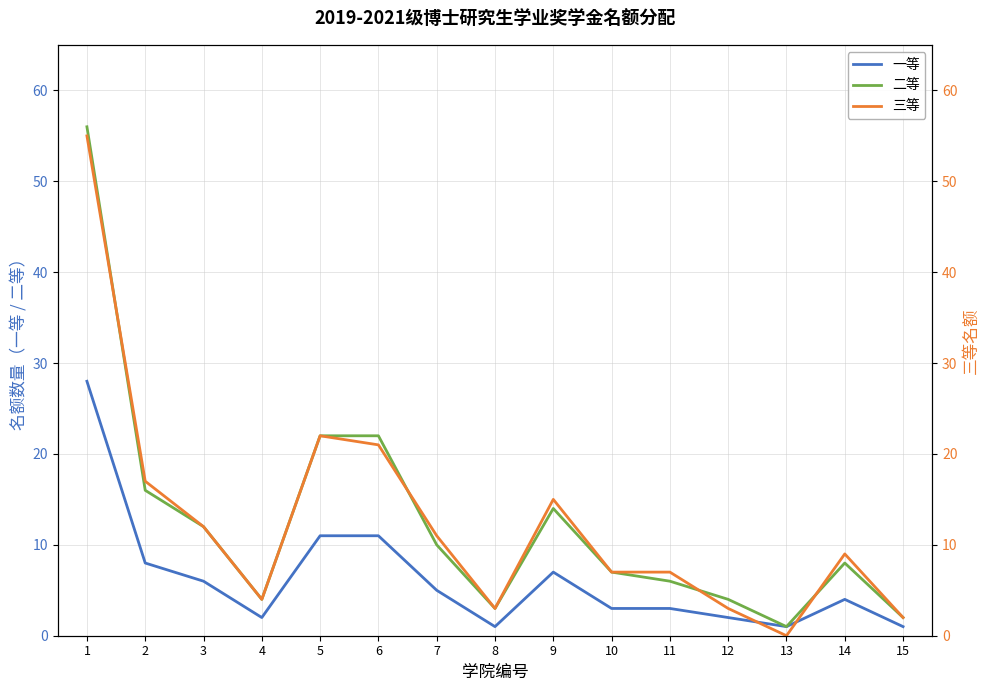

Where is 二等 nearest to the value 28?

5